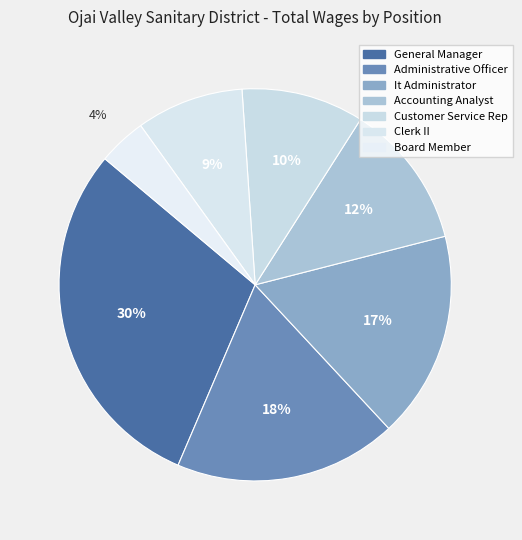

Is it true that General Manager is 44% of the pie?

False